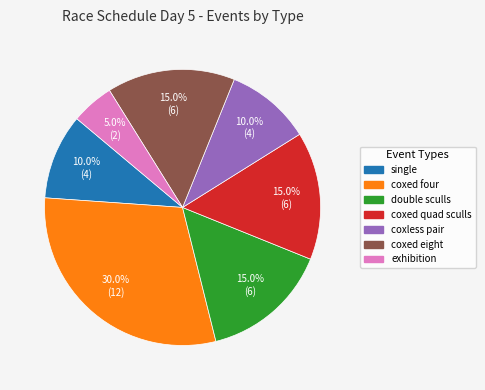

Is the sum of double sculls and coxed quad sculls greater than half?

No